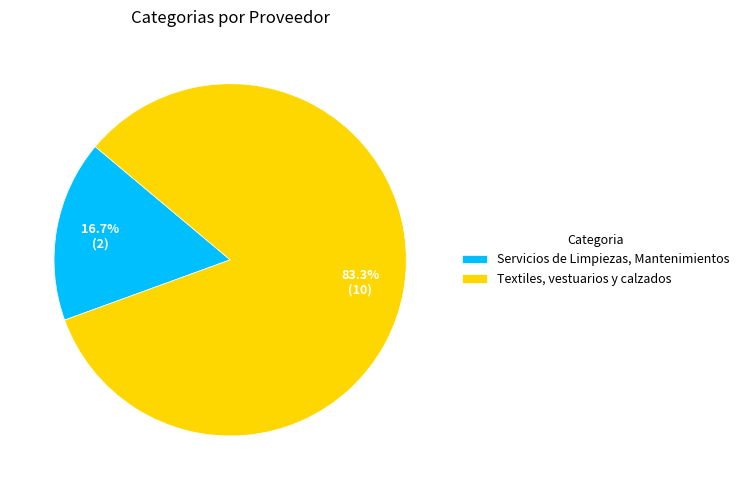

Is Textiles, vestuarios y calzados the majority of the pie?

Yes